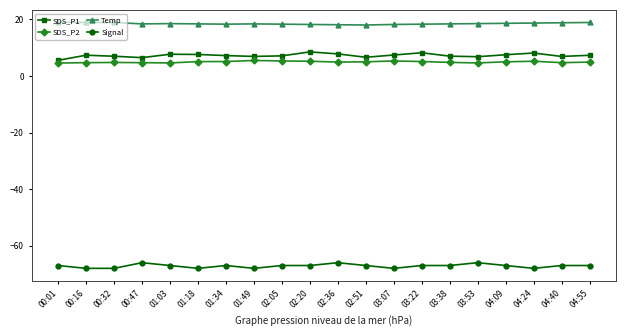

What is the total value across all series at 01:03?

-36.2